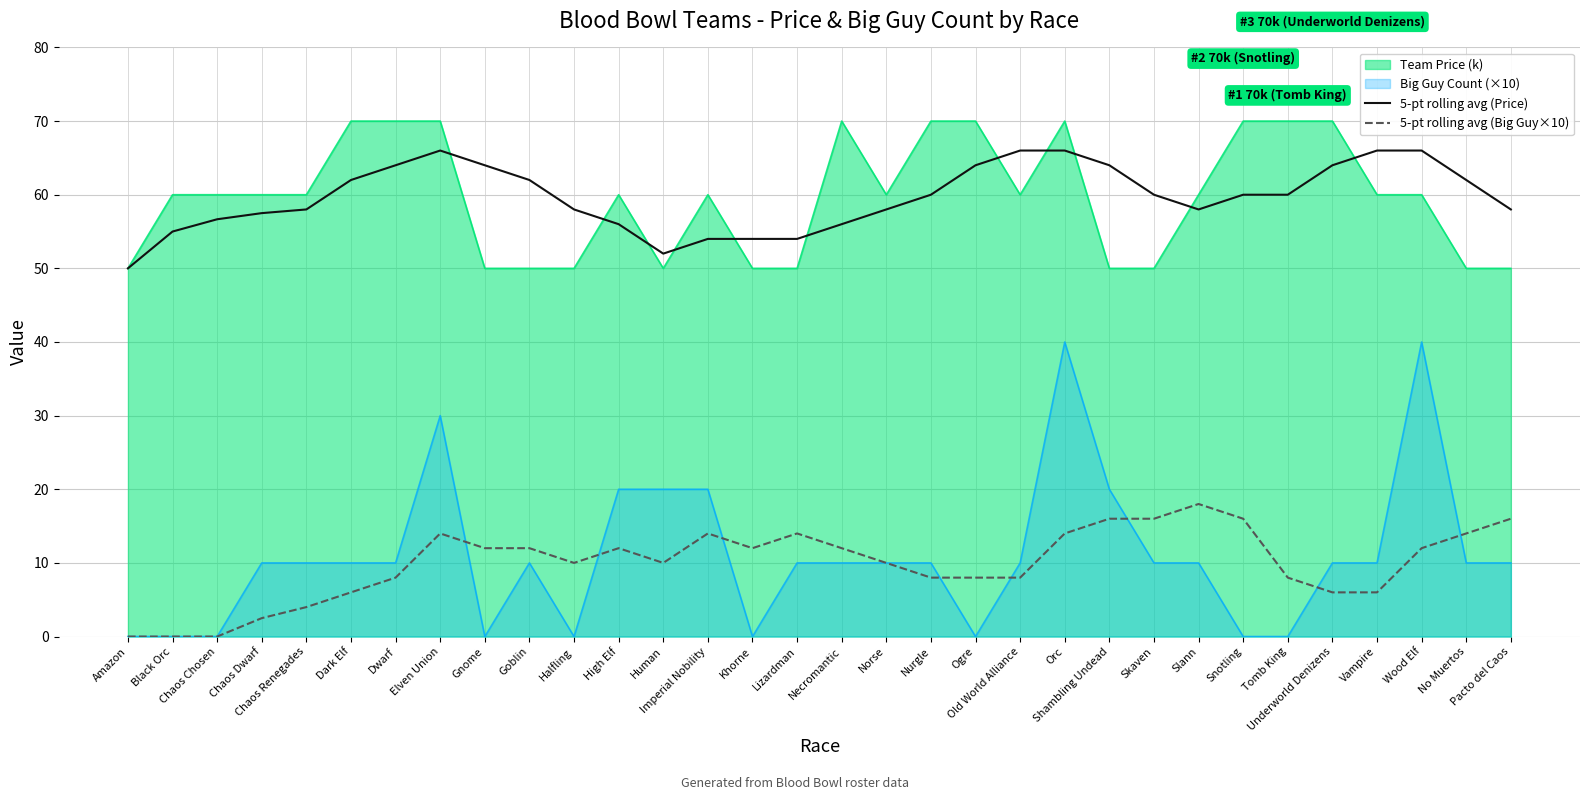

What value does the 5-pt rolling avg (Price) series have at Human?

52.0